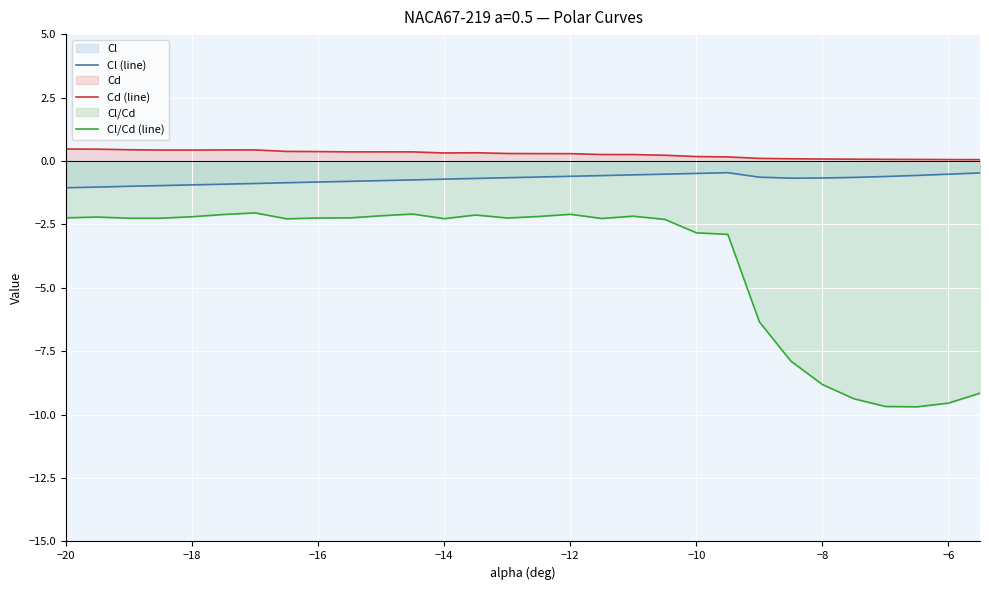

Is the value of Cl (line) at −20 greater than the value of Cd (line) at −14?

No